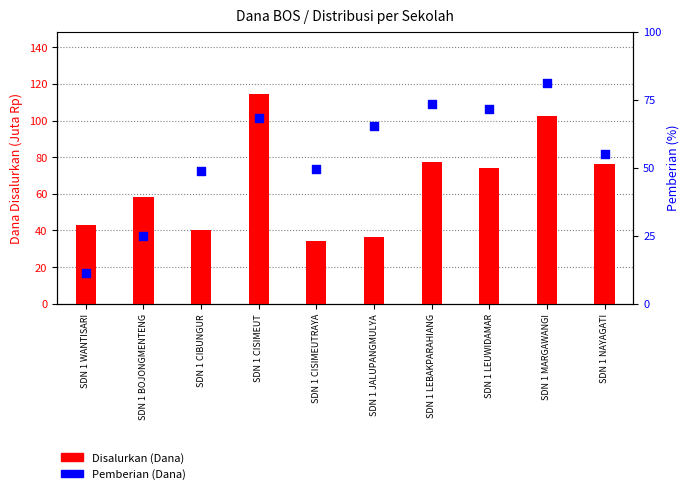

Which series contains the lowest Y value?

Pemberian (%)